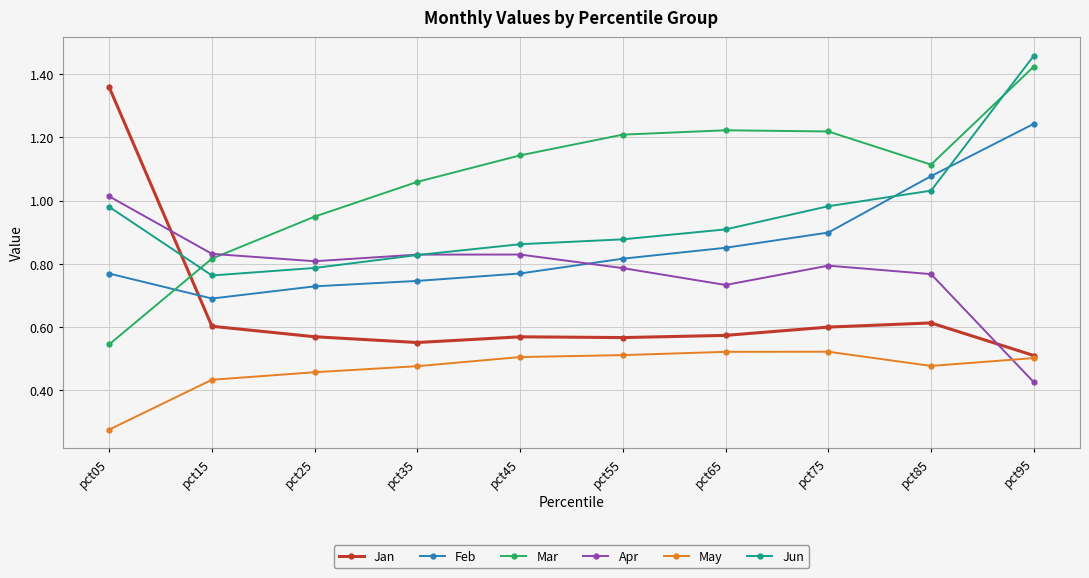

True or false: Jan has a value of 0.6 at pct15.

True